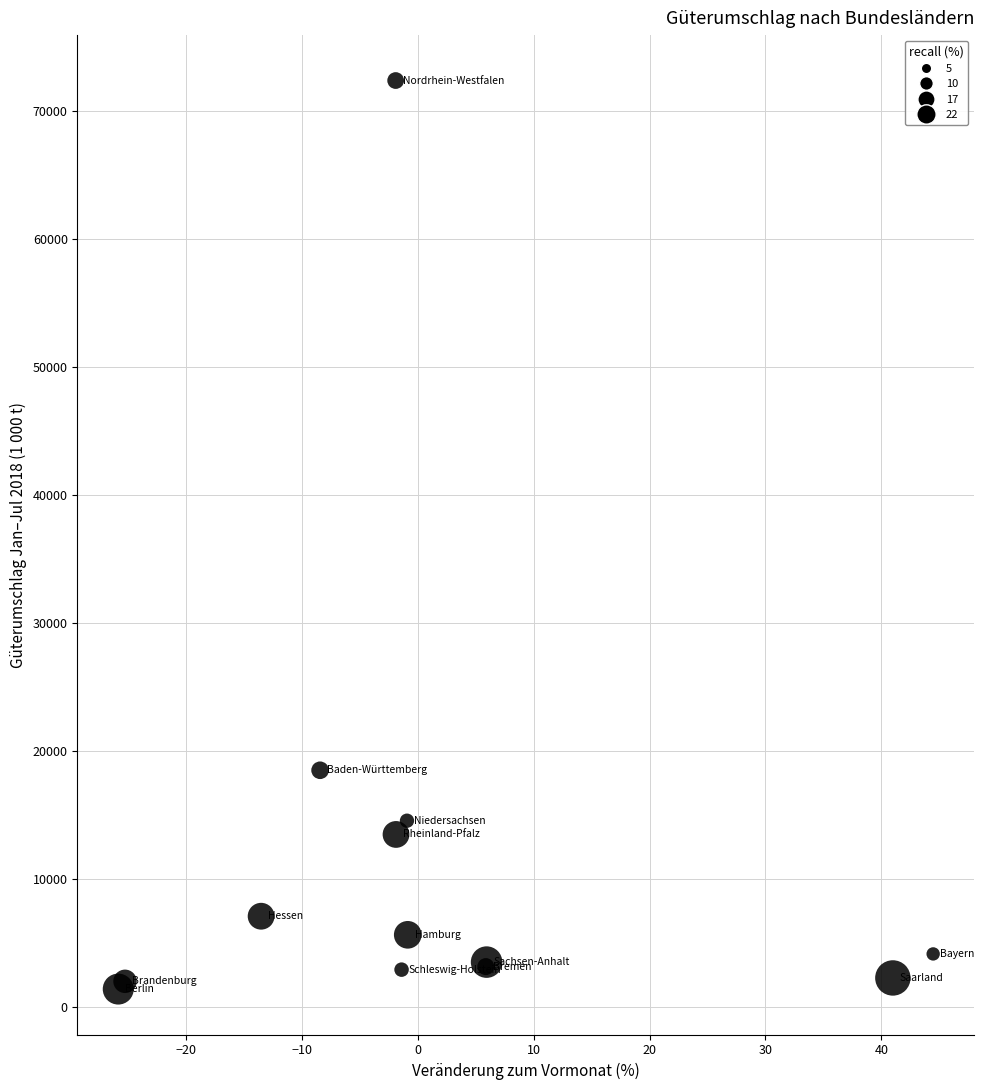

What Y value in the scatter plot is closest to 36882?

18478.6